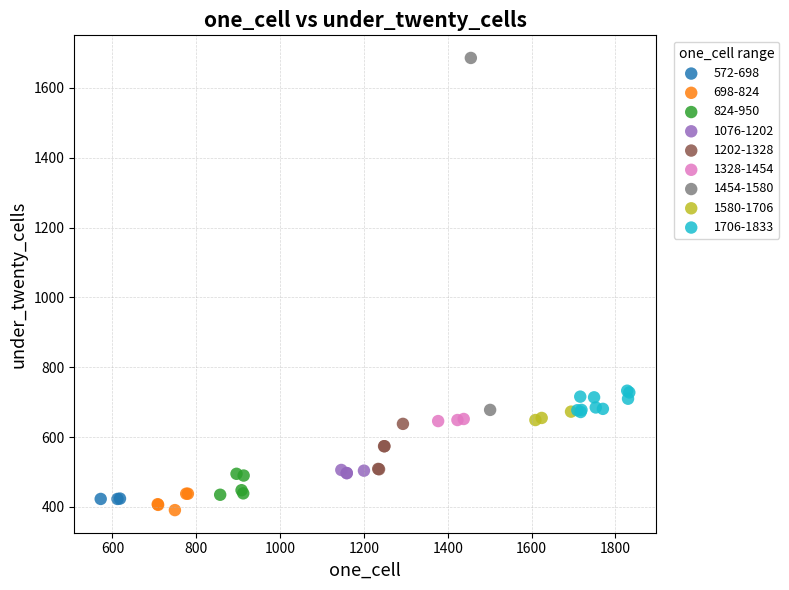

Which series contains the highest Y value?

1454-1580